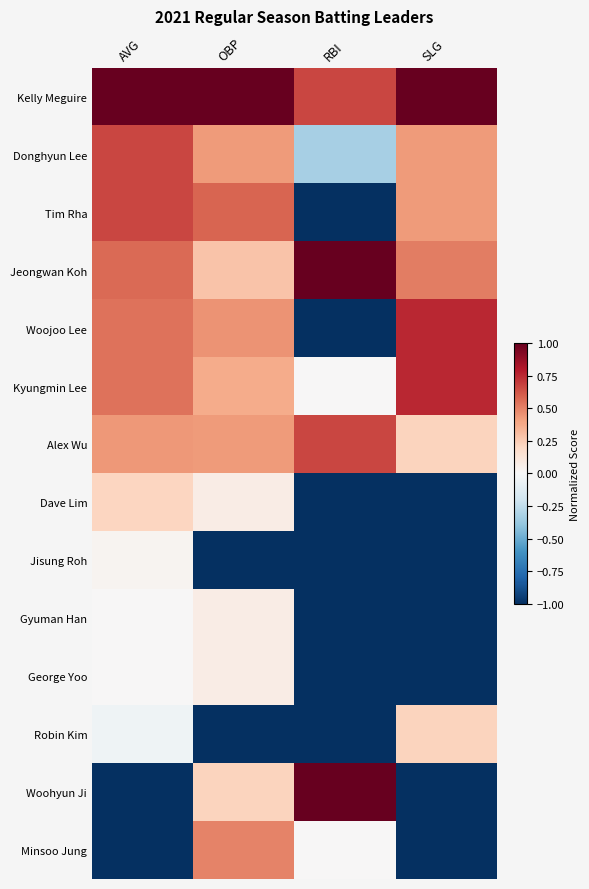

What is the smallest value displayed?

-1.0